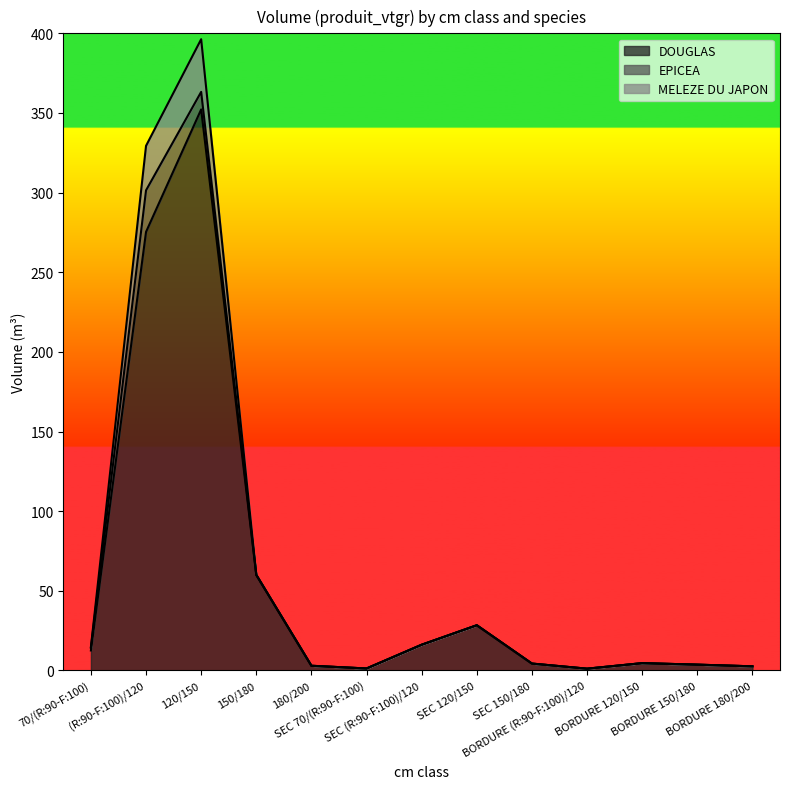

Is the value of MELEZE DU JAPON at 180/200 greater than the value of DOUGLAS at 180/200?

No